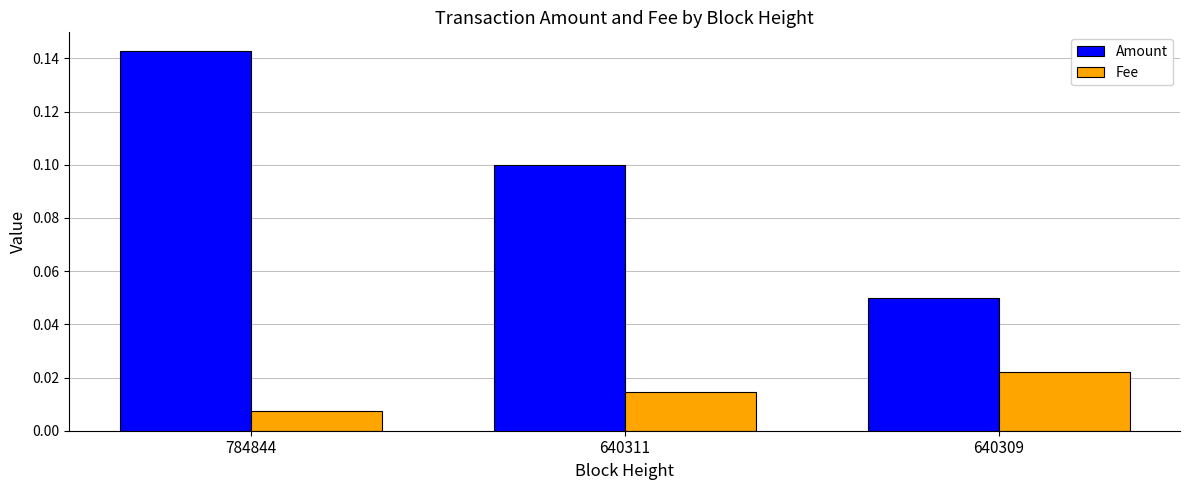

Between 640311 and 640309, which series saw the biggest shift?

Amount